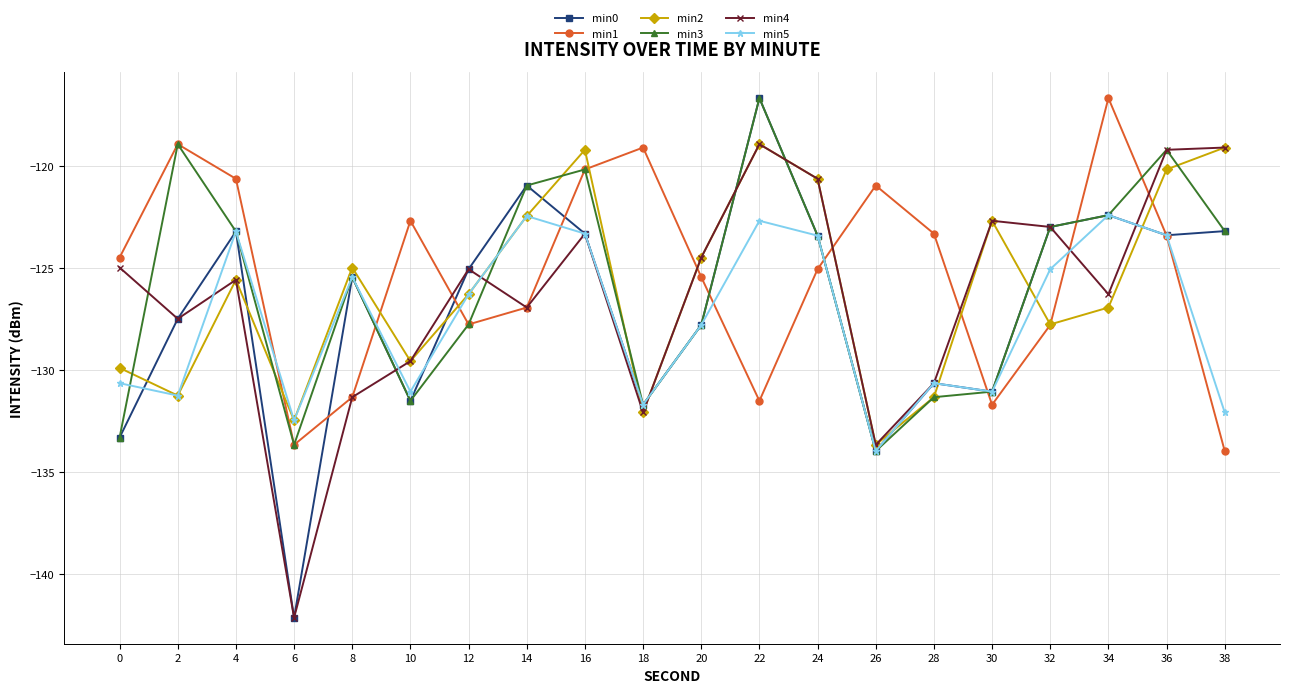

Which series has the largest total across all categories?

min1